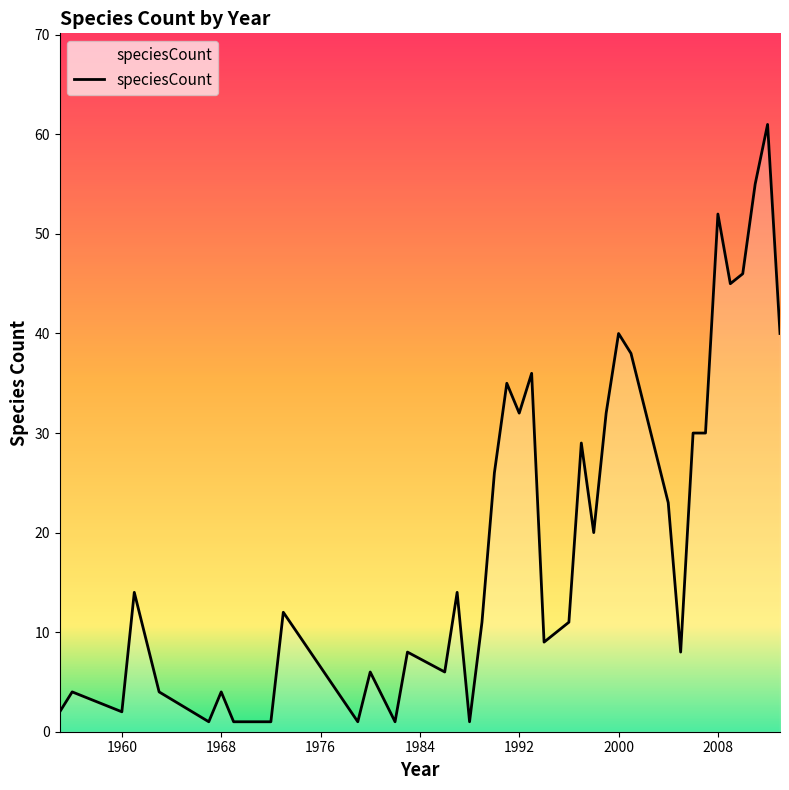

True or false: the data has more than 0 interior local peaks.

True